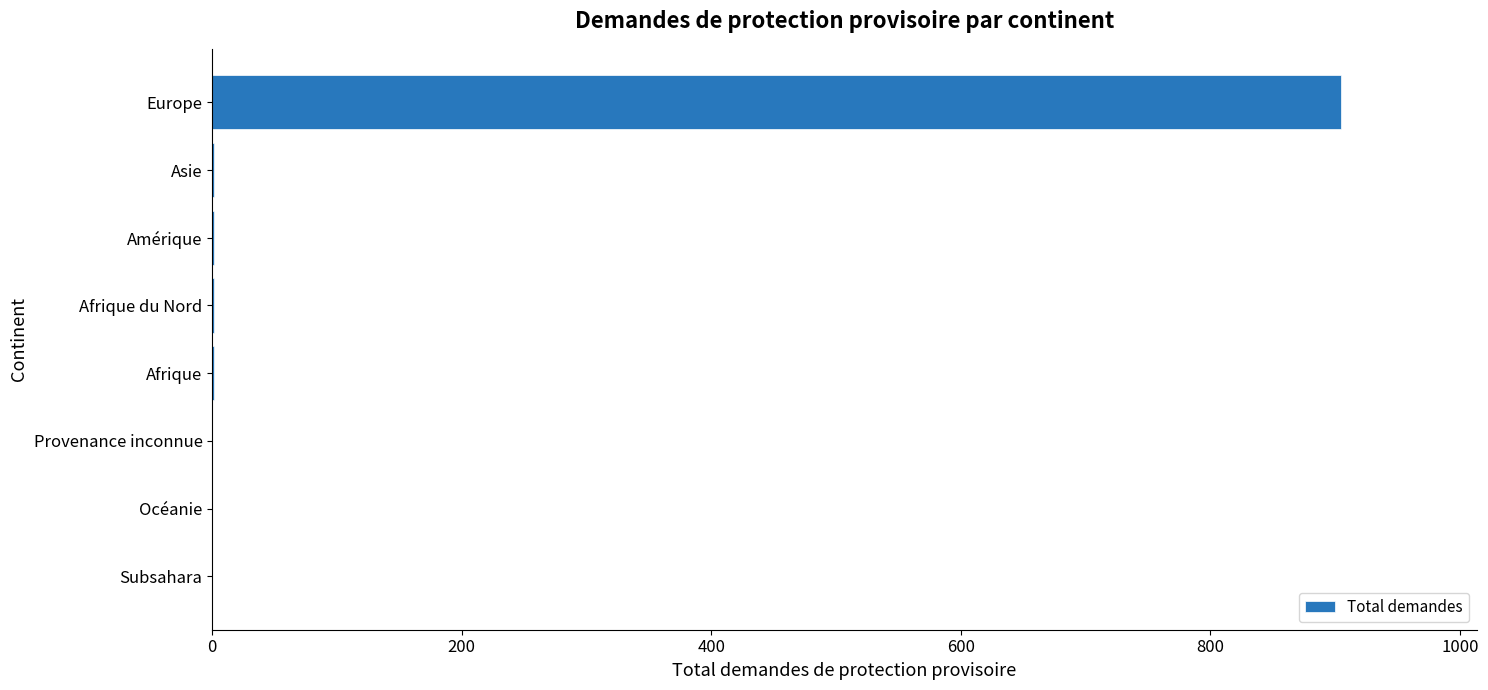

Which has a higher value, Europe or Afrique du Nord?

Europe